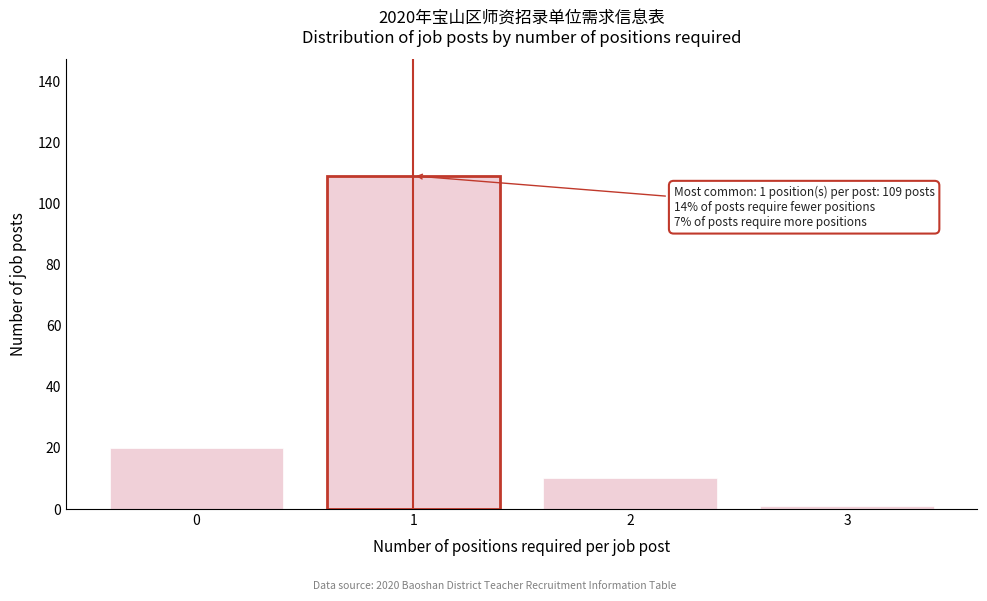

Reading left to right, list all the values displayed in this chart.

20	109	10	1